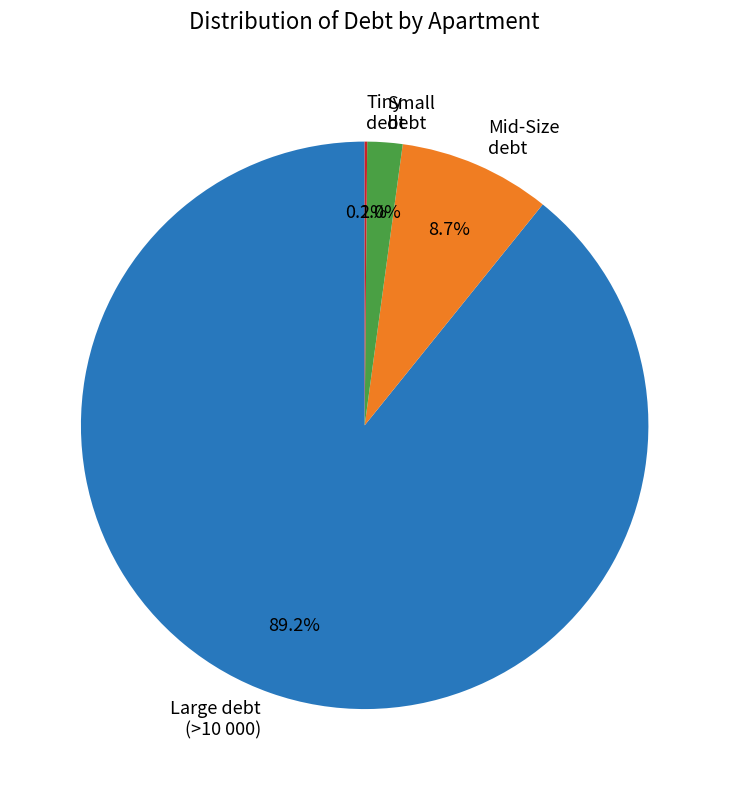

Which slice is the largest?

Large debt (>10 000)